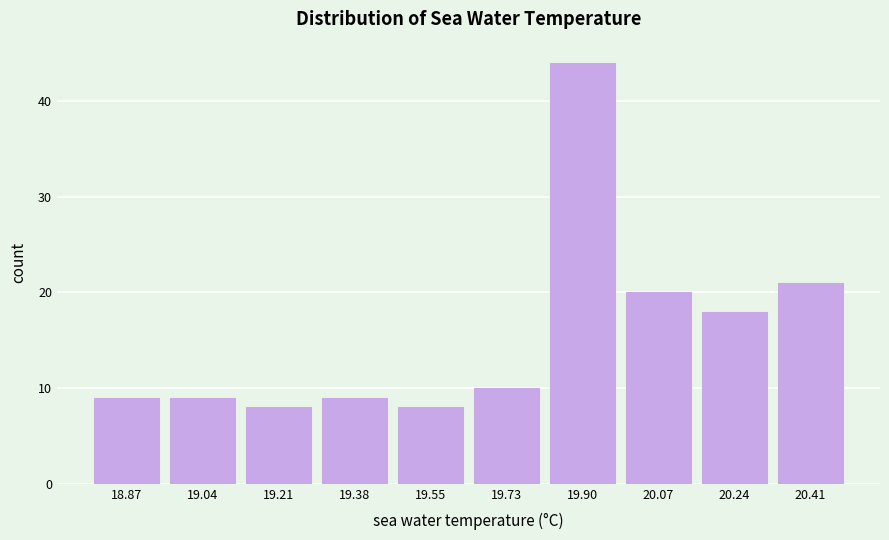

Reading left to right, list every bar in this chart as the range it spans on the x-axis followed by its height. Neither the bar edges nor the heights are printed on the chart, so give them approximately, as read against the axes.

18.780 to 18.952: 9
18.952 to 19.124: 9
19.124 to 19.296: 8
19.296 to 19.468: 9
19.468 to 19.640: 8
19.640 to 19.812: 10
19.812 to 19.984: 44
19.984 to 20.156: 20
20.156 to 20.328: 18
20.328 to 20.500: 21